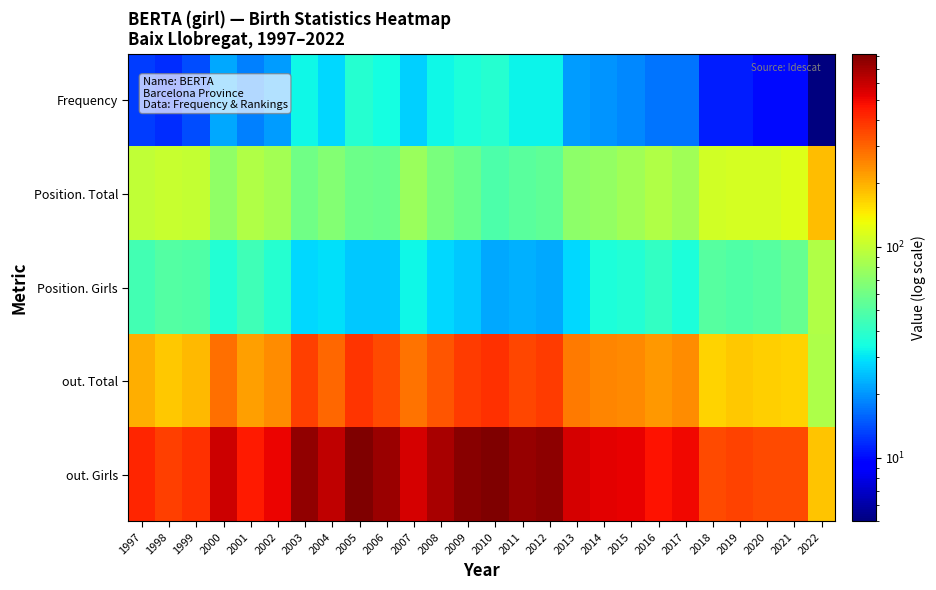

Reading left to right, what are all the values shown in this chart?

Frequency: 1997=13	1998=12	1999=14	2000=22	2001=18	2002=21	2003=33	2004=28	2005=38	2006=34	2007=27	2008=33	2009=36	2010=38	2011=32	2012=32	2013=21	2014=20	2015=19	2016=17	2017=17	2018=11	2019=11	2020=10	2021=10	2022=5
Position. Total: 1997=98	1998=103	1999=100	2000=73	2001=89	2002=82	2003=60	2004=67	2005=59	2006=58	2007=78	2008=63	2009=58	2010=48	2011=52	2012=54	2013=71	2014=74	2015=81	2016=89	2017=81	2018=108	2019=111	2020=112	2021=117	2022=185
Position. Girls: 1997=45	1998=50	1999=49	2000=37	2001=44	2002=38	2003=28	2004=29	2005=26	2006=26	2007=33	2008=28	2009=26	2010=22	2011=23	2012=22	2013=28	2014=36	2015=37	2016=41	2017=36	2018=51	2019=49	2020=51	2021=56	2022=89
out. Total: 1997=201	1998=176	1999=192	2000=282	2001=220	2002=244	2003=366	2004=297	2005=389	2006=348	2007=277	2008=328	2009=373	2010=401	2011=356	2012=373	2013=270	2014=253	2015=248	2016=228	2017=243	2018=166	2019=176	2020=170	2021=167	2022=87
out. Girls: 1997=425	1998=370	1999=396	2000=578	2001=447	2002=506	2003=757	2004=622	2005=823	2006=726	2007=562	2008=680	2009=779	2010=825	2011=738	2012=769	2013=554	2014=523	2015=517	2016=467	2017=498	2018=344	2019=363	2020=346	2021=345	2022=179